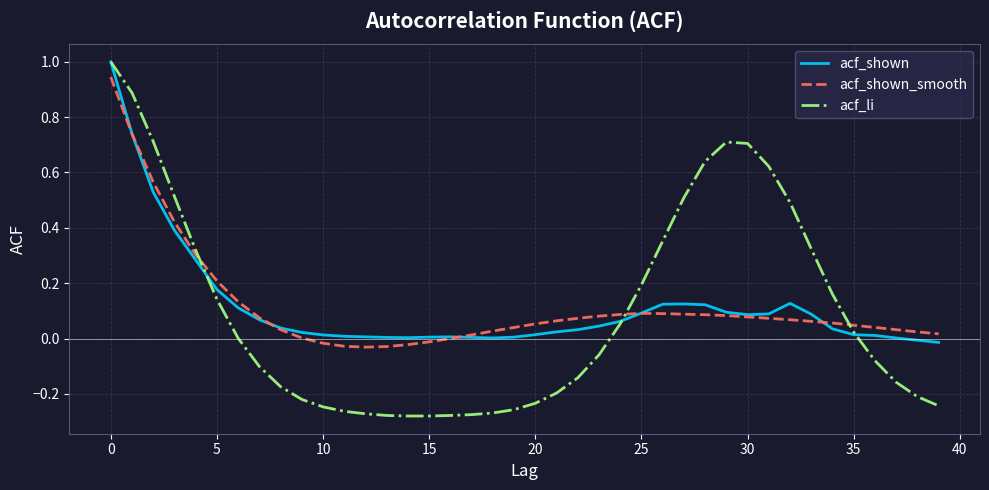

Which series has the largest range (max minus min)?

acf_li